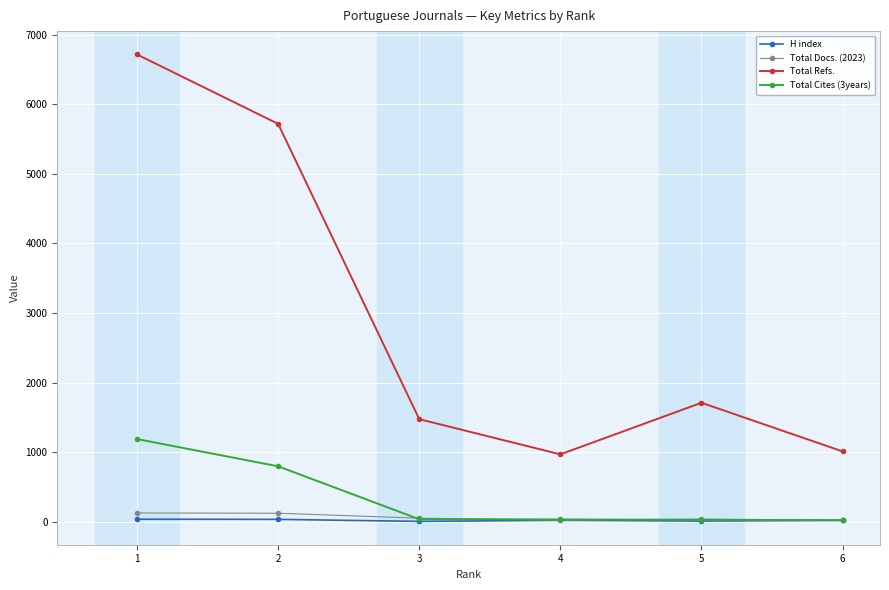

What is the total value across all series at 6?

1067